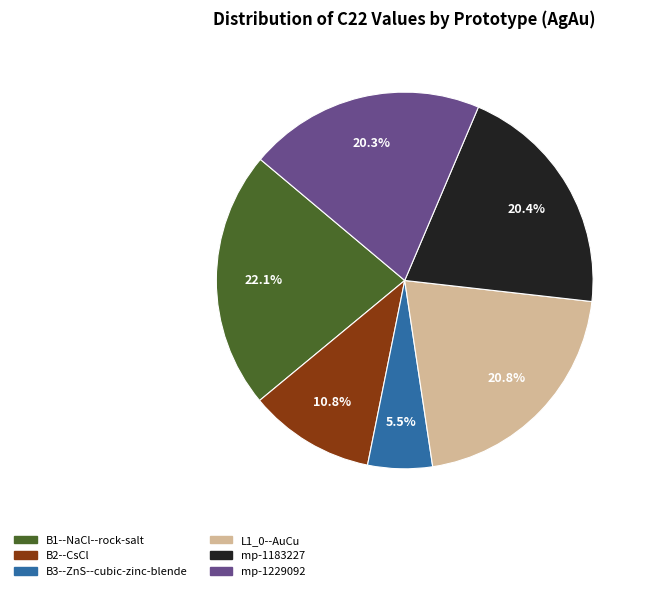

Between L1_0--AuCu and B3--ZnS--cubic-zinc-blende, which is larger?

L1_0--AuCu